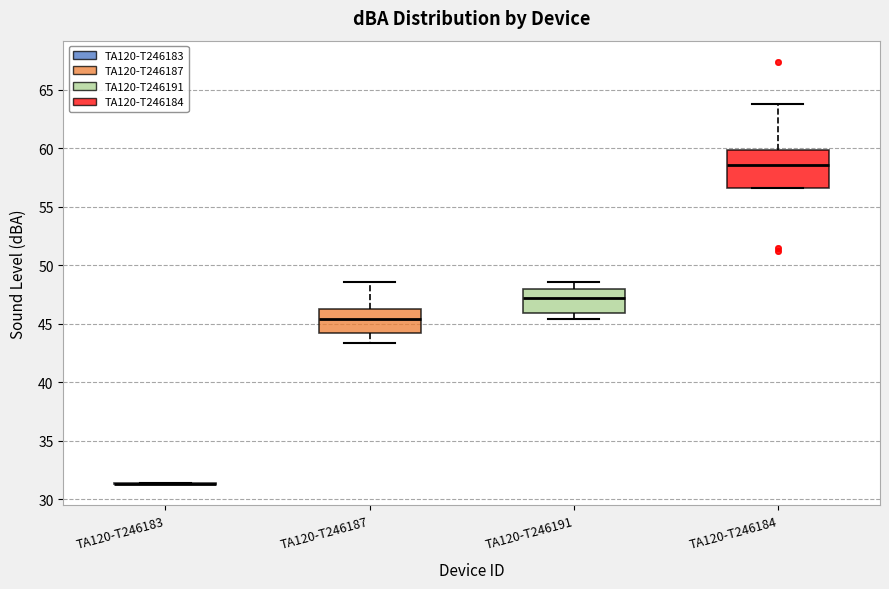

Which box is the tallest, from its lower edge to its upper edge?

TA120-T246184